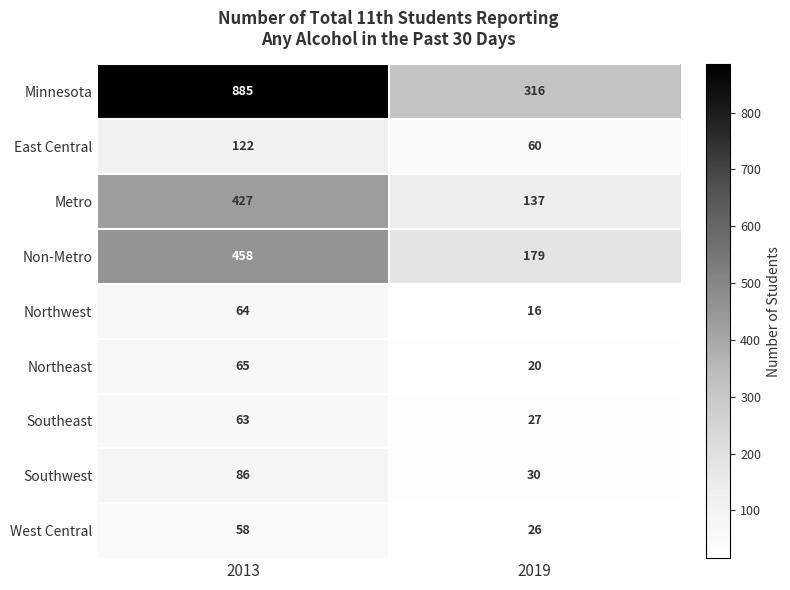

At which category is the sum across all series the highest?

2013